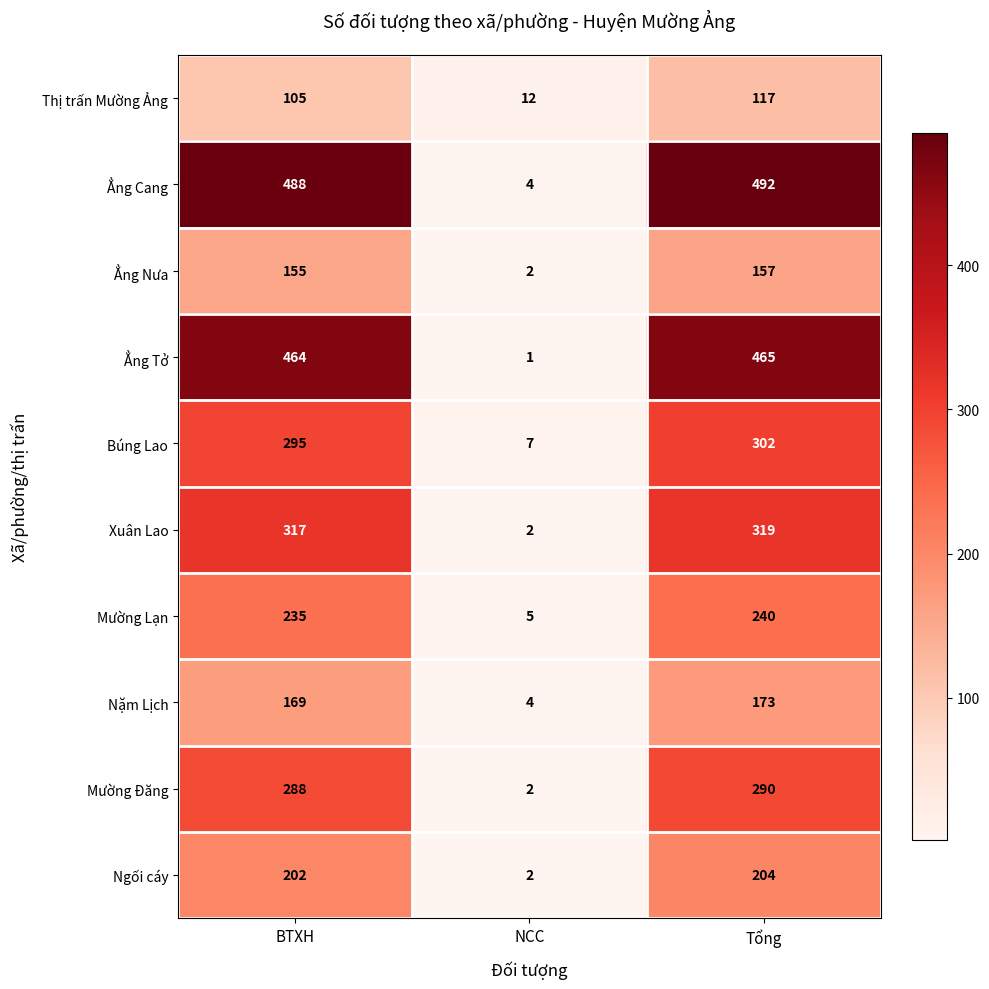

At Tổng, list the series in order from largest to smallest.

Ẳng Cang, Ẳng Tở, Xuân Lao, Búng Lao, Mường Đăng, Mường Lạn, Ngối cáy, Nặm Lịch, Ẳng Nưa, Thị trấn Mường Ảng